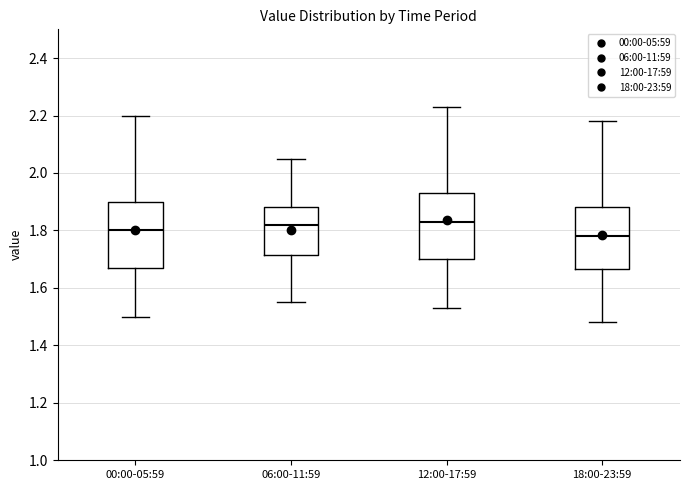

Reading left to right, transcribe this box plot: for each box, give where its median line is, the range the box spans, and where its two whiskers end, as read against the y-axis. The values are not printed on the chart, so give them approximately, as read against the axis.

00:00-05:59: median 1.80, box 1.68 to 1.90, whiskers 1.50 to 2.20
06:00-11:59: median 1.82, box 1.72 to 1.88, whiskers 1.56 to 2.06
12:00-17:59: median 1.84, box 1.70 to 1.94, whiskers 1.54 to 2.24
18:00-23:59: median 1.78, box 1.66 to 1.88, whiskers 1.48 to 2.18